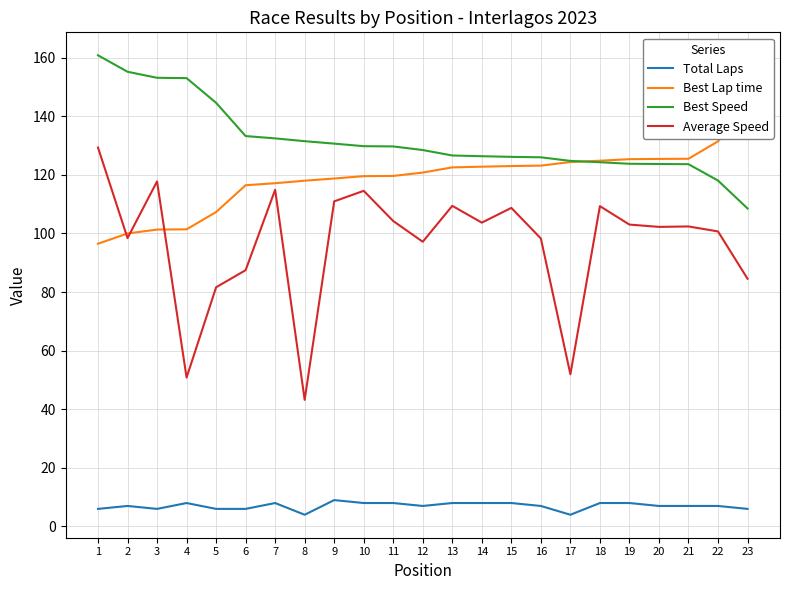

True or false: Average Speed and Best Lap time intersect in this chart.

True